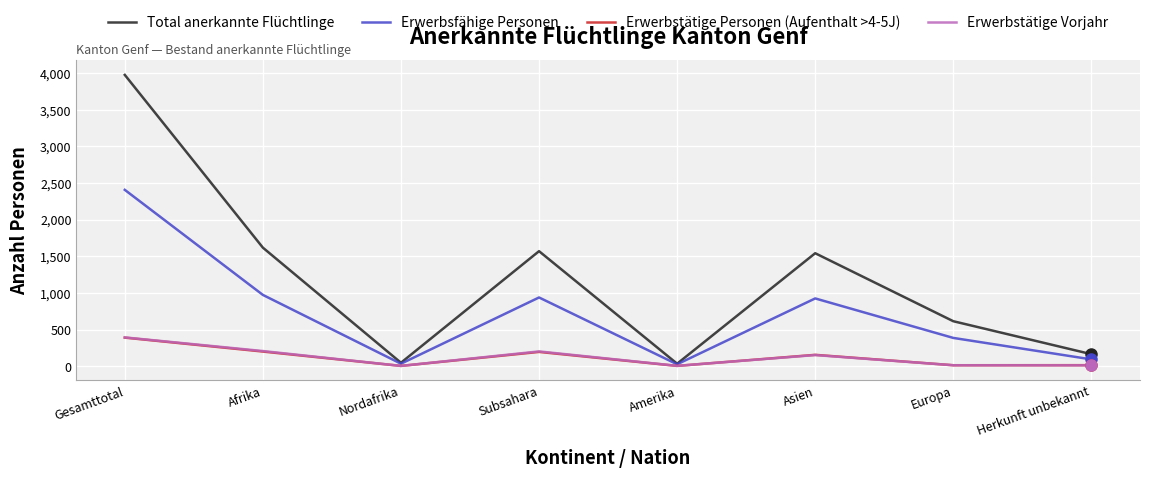

In Erwerbstätige Vorjahr, how many points are higher than both neighbors (excluding endpoints)?

2